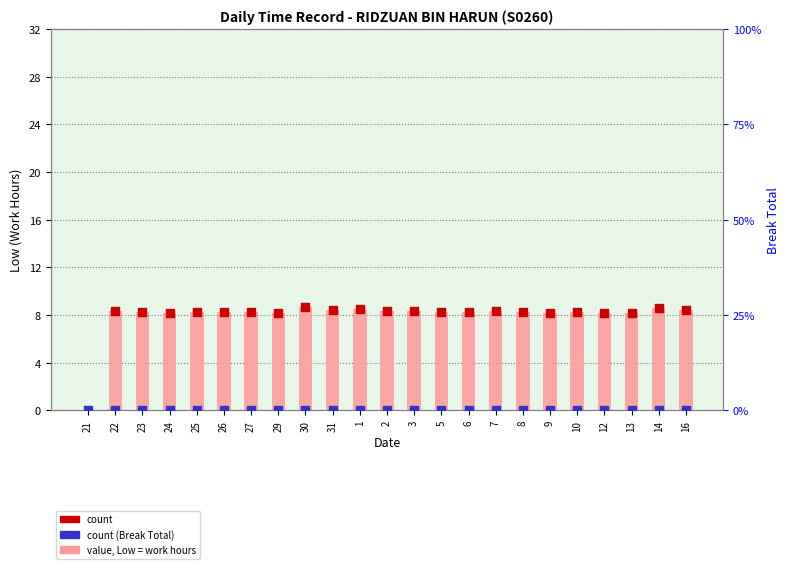

Which series contains the lowest Y value?

value, Low = work hours